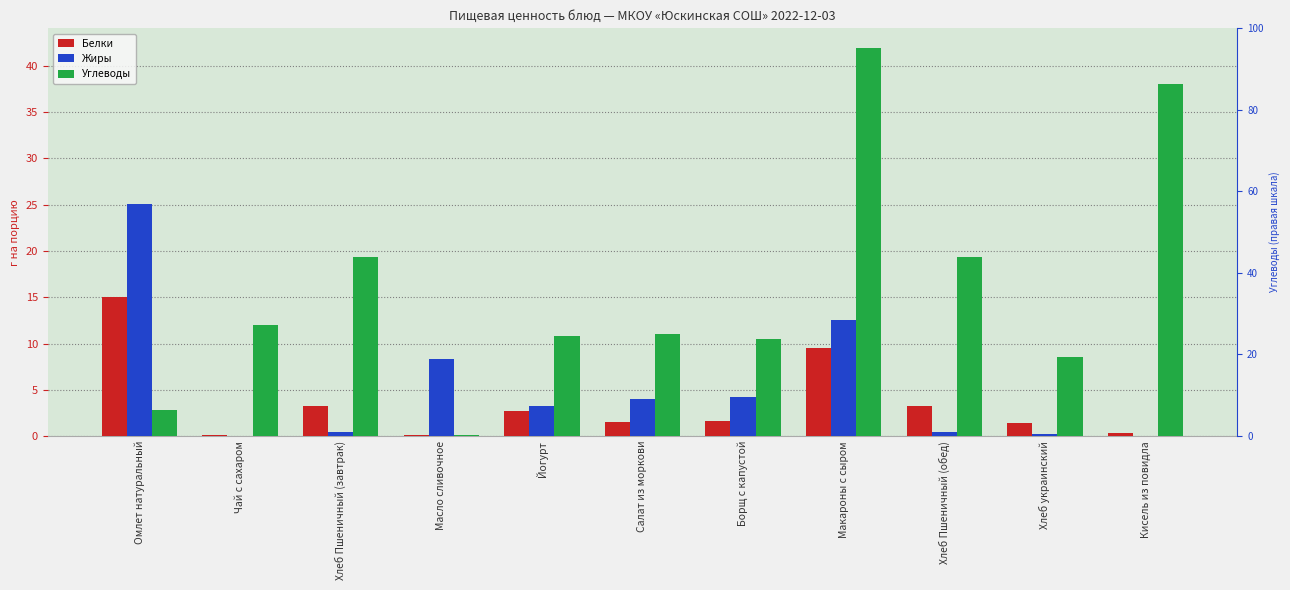

At how many categories does at least one series exceed 9?

9